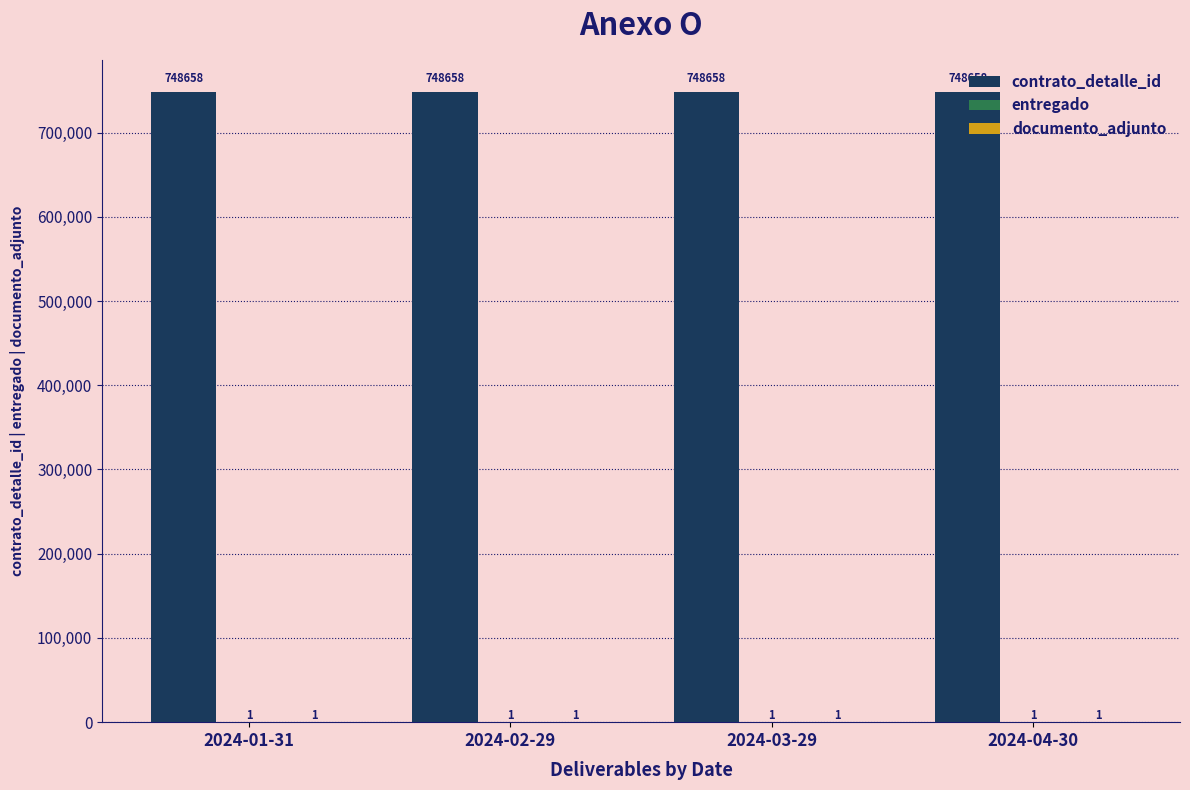

What is the highest value of the contrato_detalle_id series?

748658